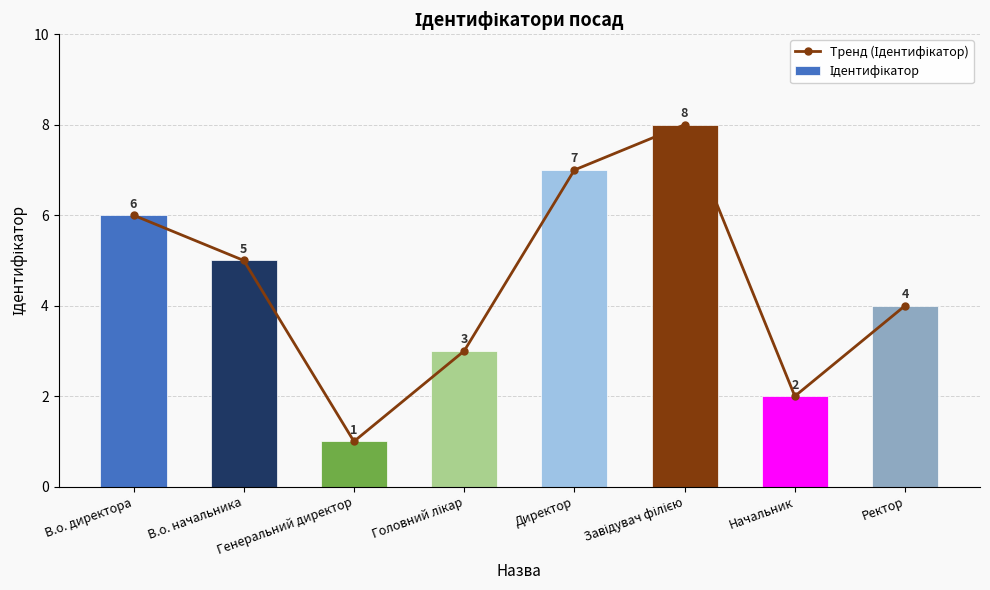

Reading left to right, what are all the values shown in this chart?

Тренд (Ідентифікатор): В.о. директора=6	В.о. начальника=5	Генеральний директор=1	Головний лікар=3	Директор=7	Завідувач філією=8	Начальник=2	Ректор=4
Ідентифікатор: В.о. директора=6	В.о. начальника=5	Генеральний директор=1	Головний лікар=3	Директор=7	Завідувач філією=8	Начальник=2	Ректор=4